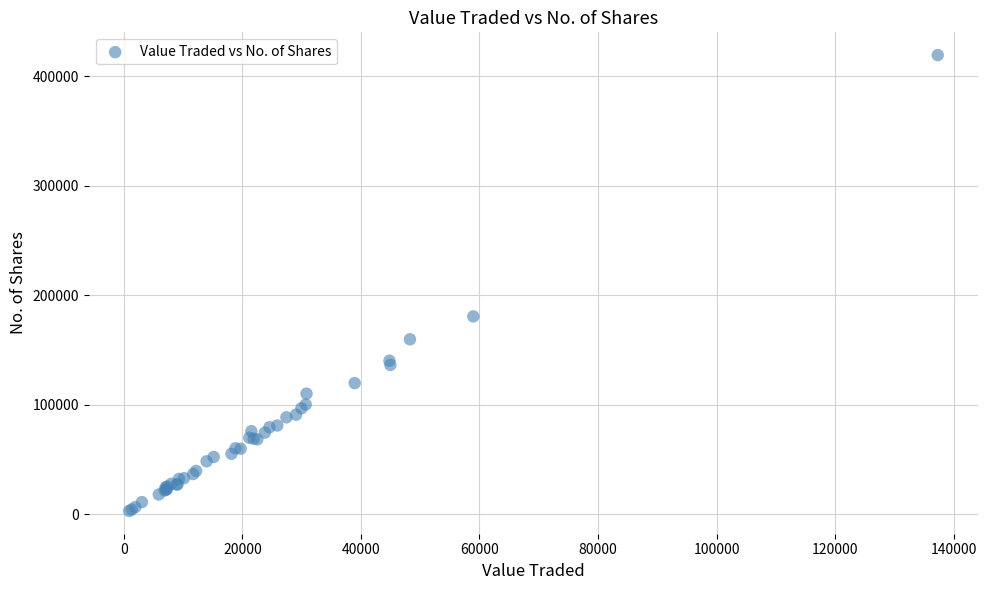

What Y value in the scatter plot is closest to 211057?

180580